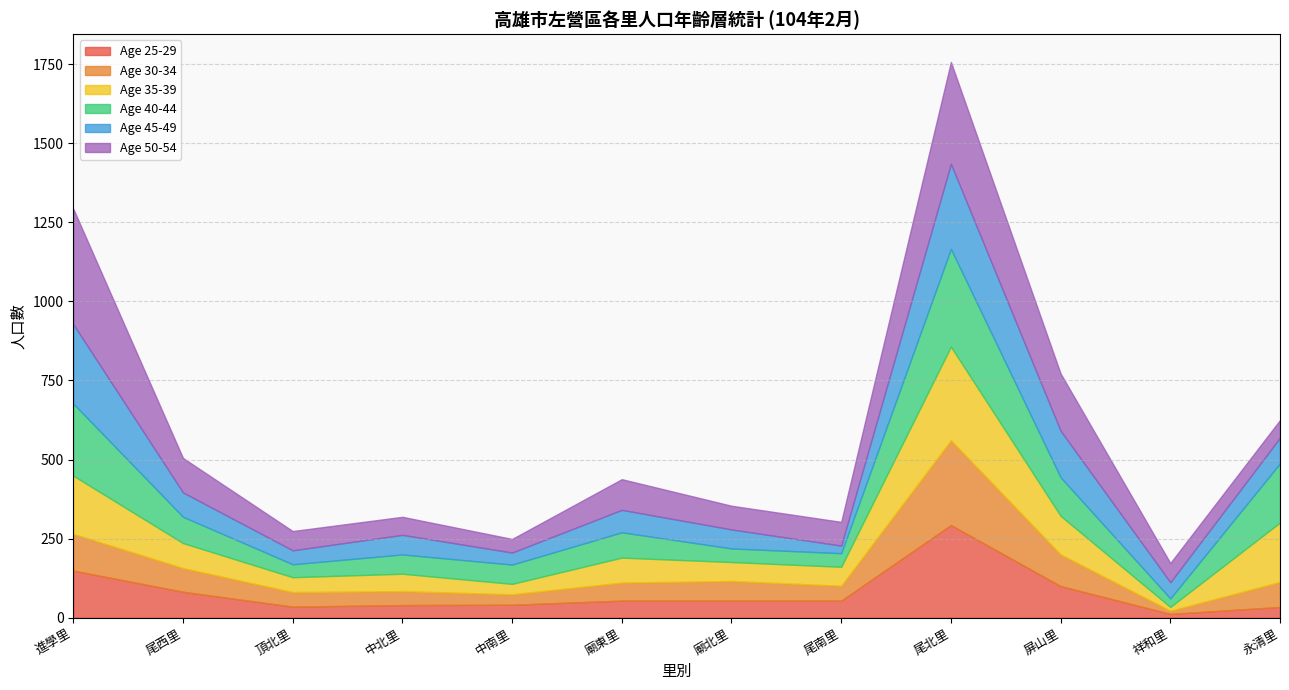

What is the total value across all series at 尾北里?

1757